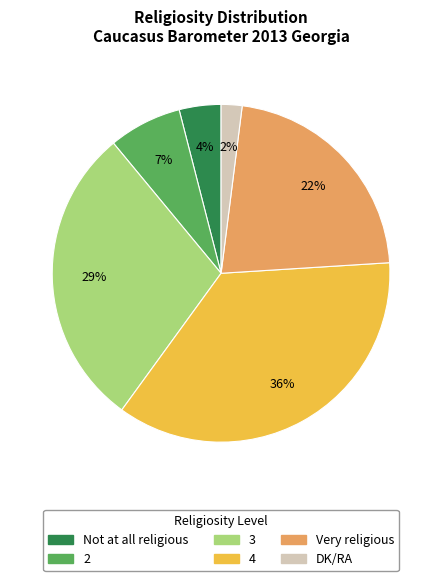

How many segments does this pie chart have?

6